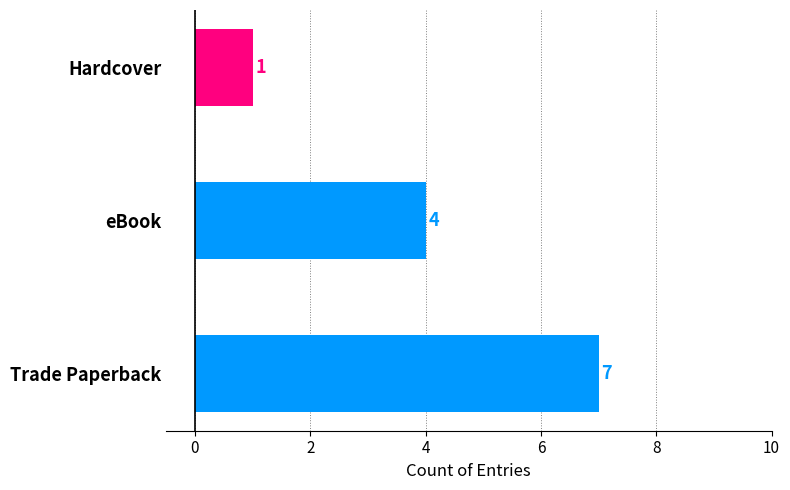

The chart shows a value of 2 at eBook. True or false?

False